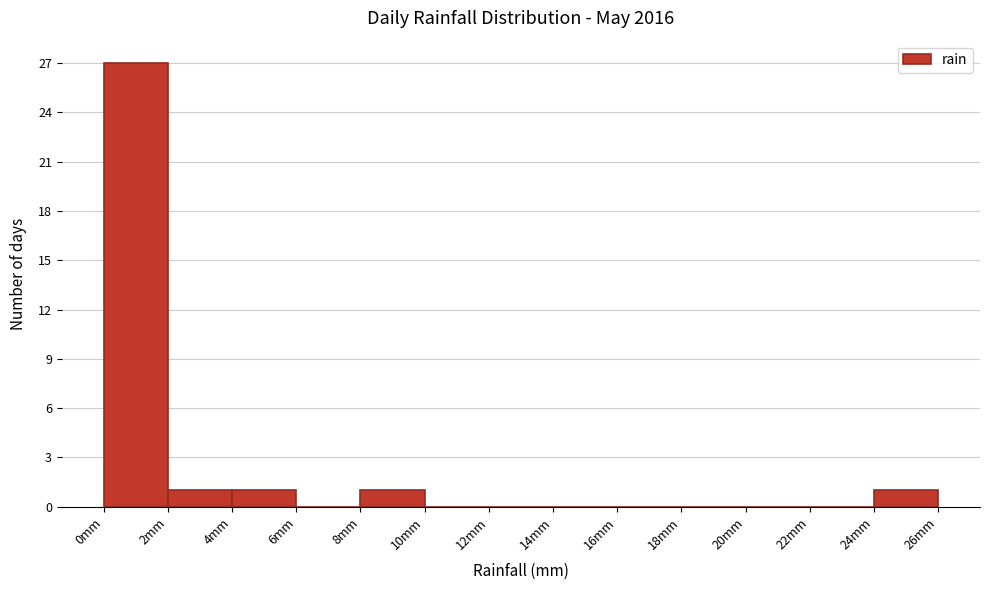

How tall is the bar that spans 0 to 2 on the x-axis? The values are not printed on the chart, so give them approximately, as read against the axis.

27